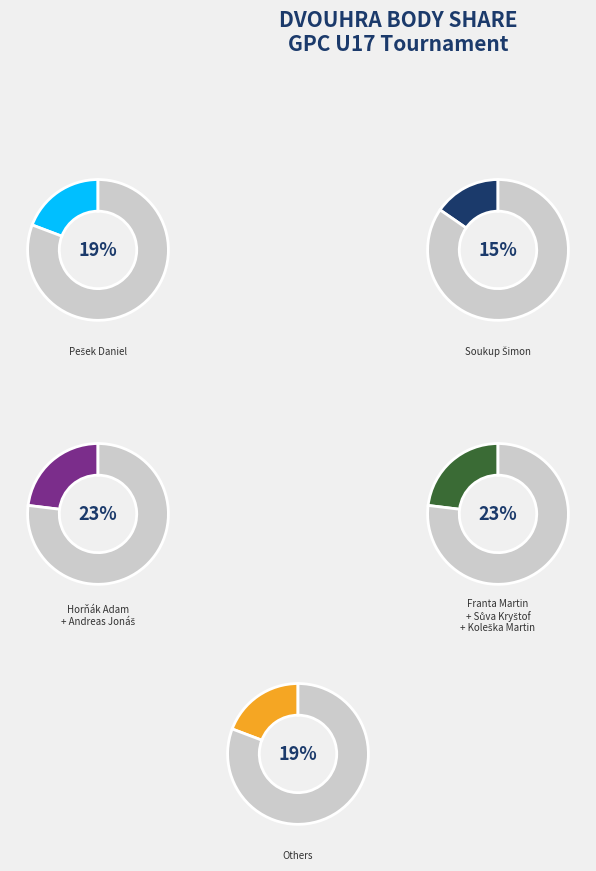

Is there a majority slice in this chart?

No